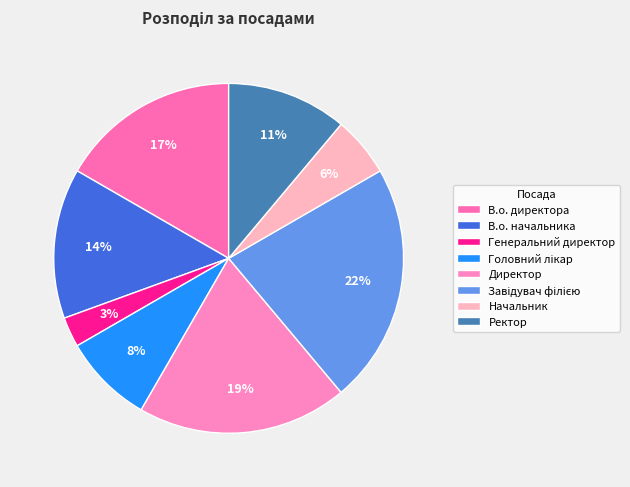

Count the number of slices in the pie.

8